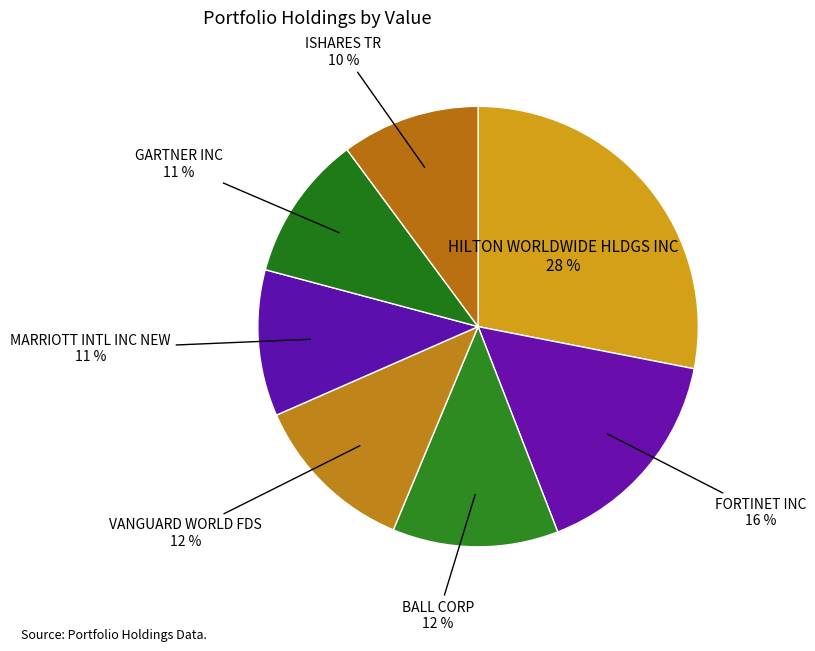

Count the number of slices in the pie.

7